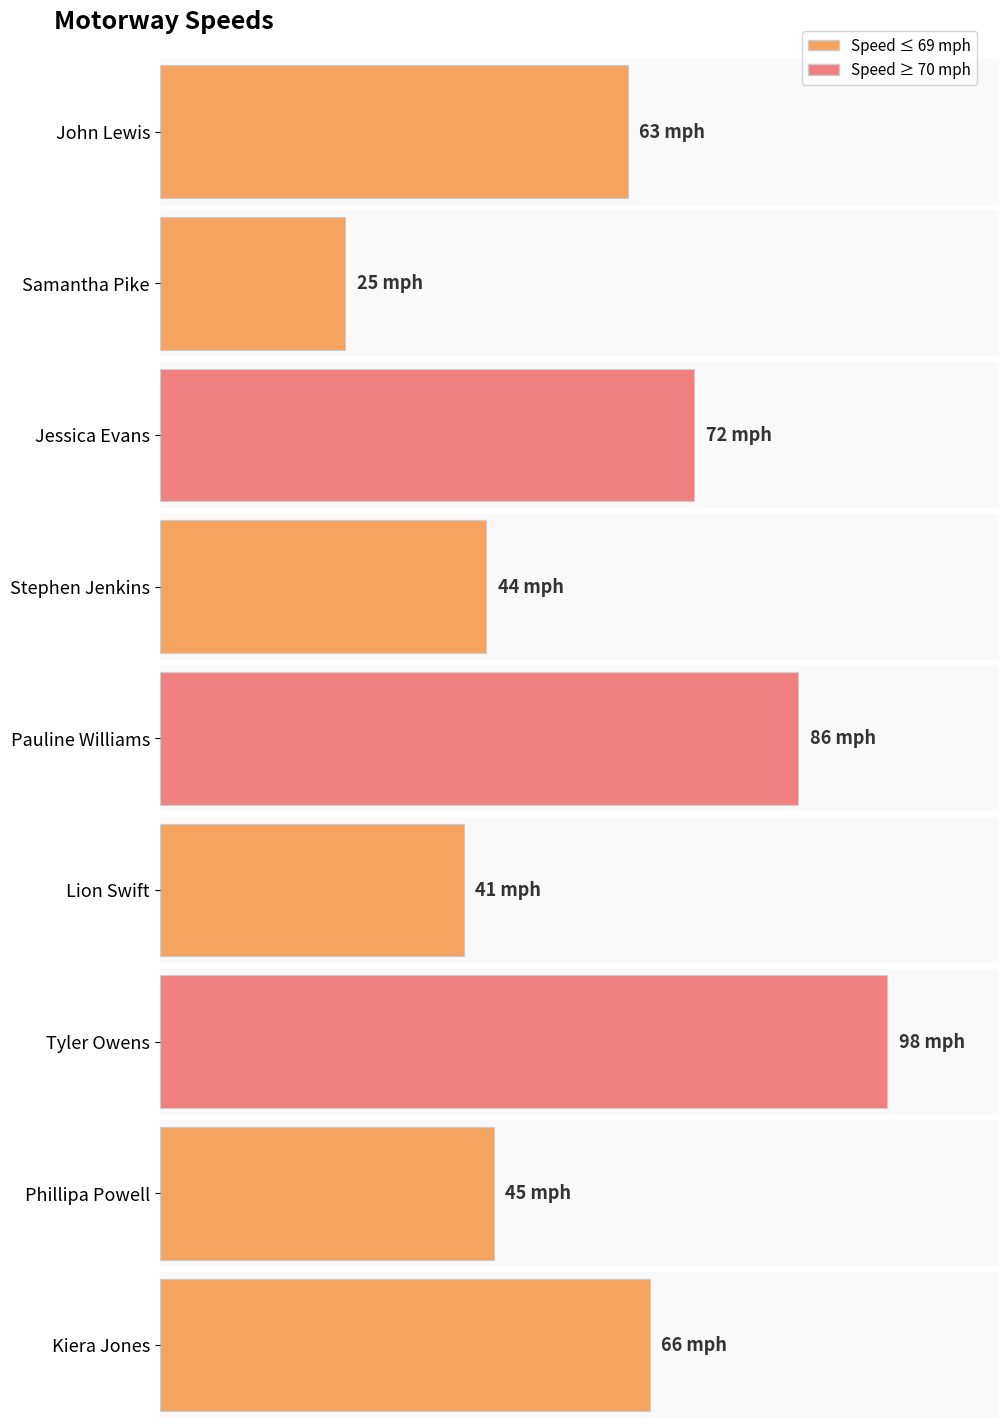

Does the chart contain stacked bars?

No